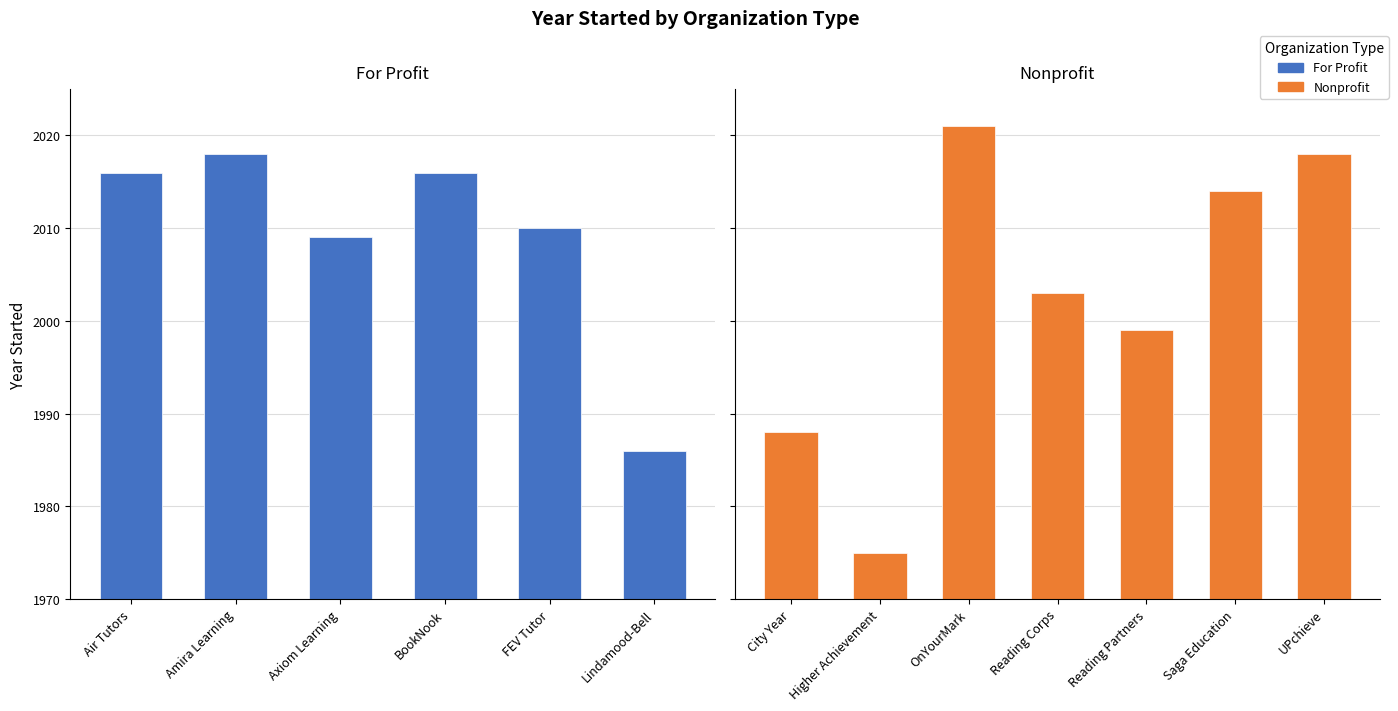

What is the value of the 2nd bar from the left?

2018